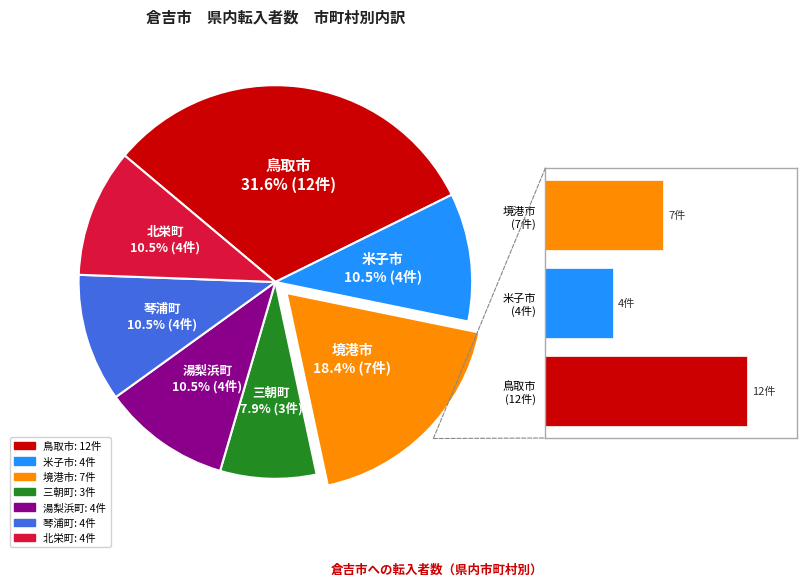

To the nearest percent, what percentage of the pie is 米子市?

11%